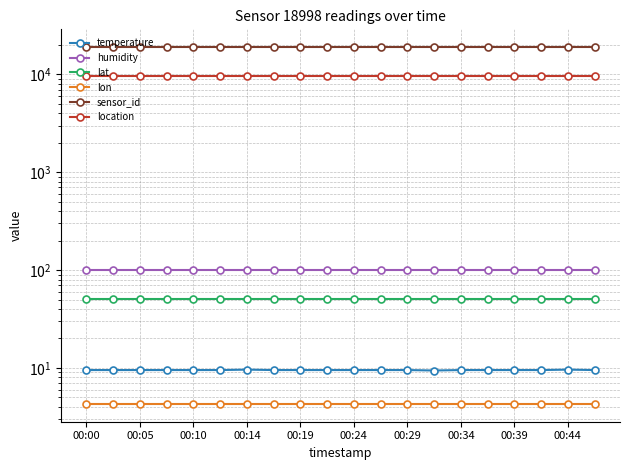

True or false: location has a value of 9632.0 at 11.

True